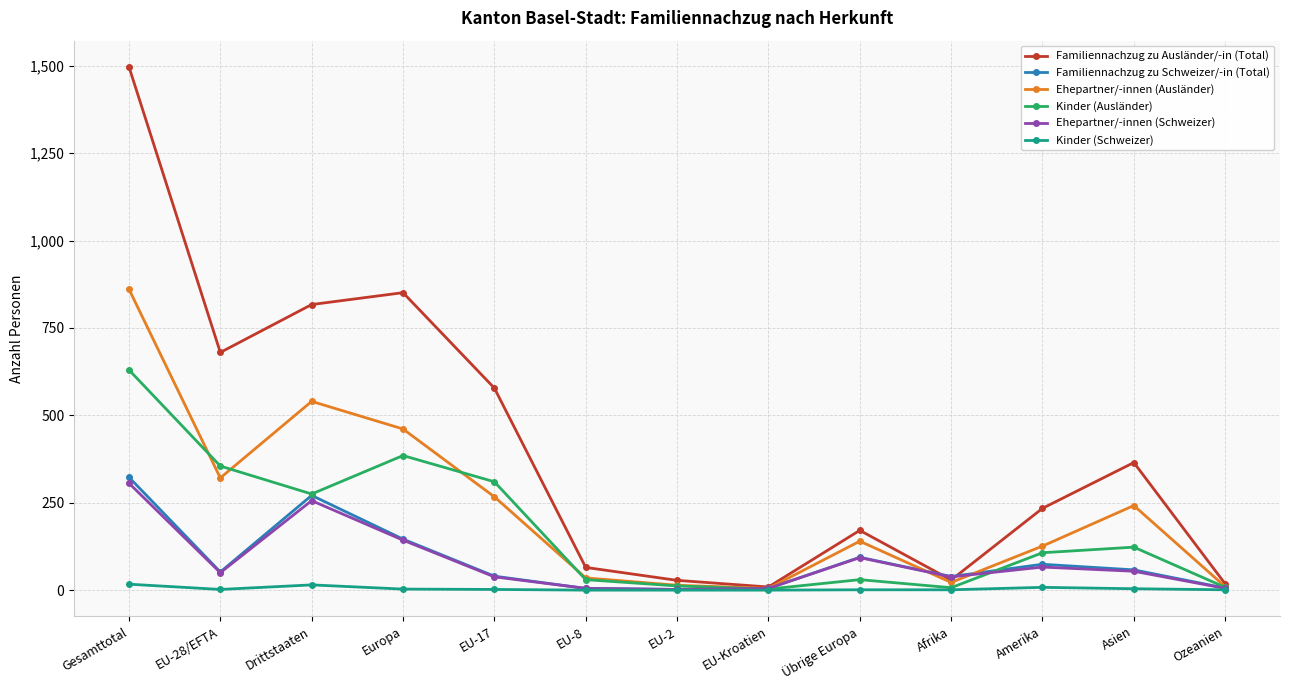

The value of Ehepartner/-innen (Schweizer) at Drittstaaten is 372. True or false?

False